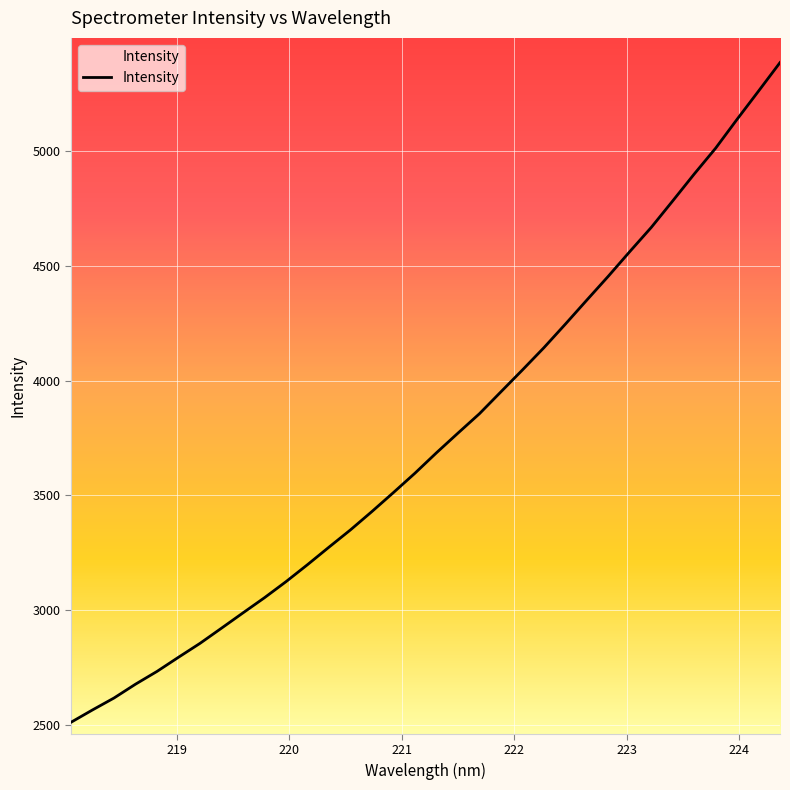

What is the maximum value shown in the chart?

5386.3